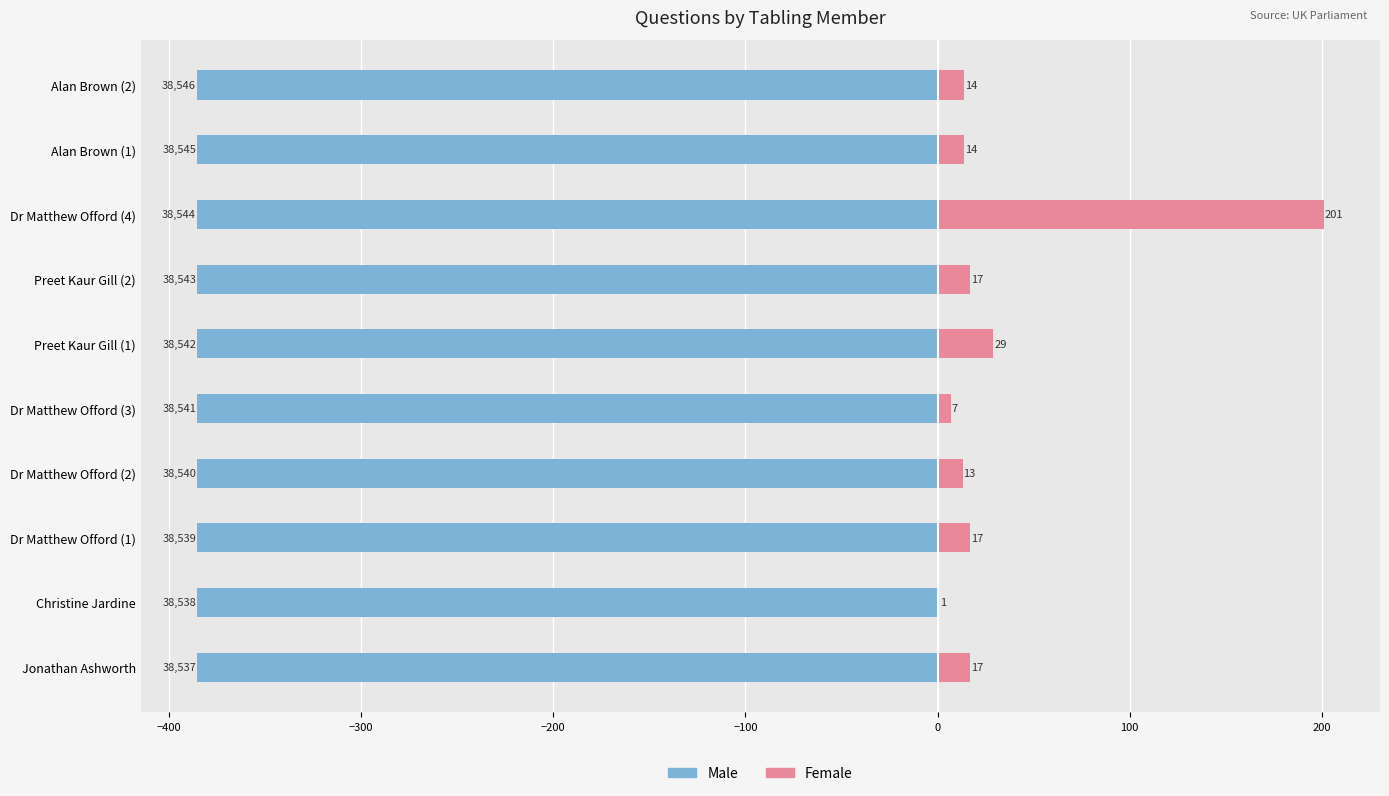

How many bars are there in total?

20